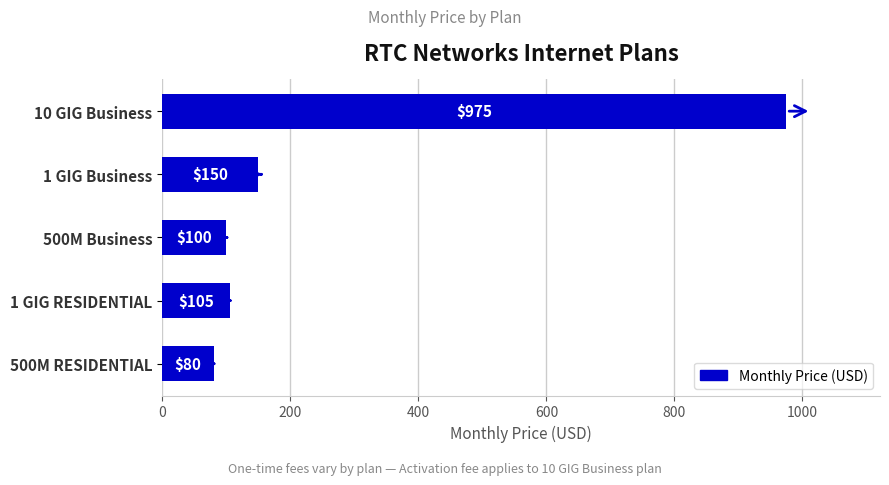

Rank the categories by value from lowest to highest.

500M RESIDENTIAL, 500M Business, 1 GIG RESIDENTIAL, 1 GIG Business, 10 GIG Business